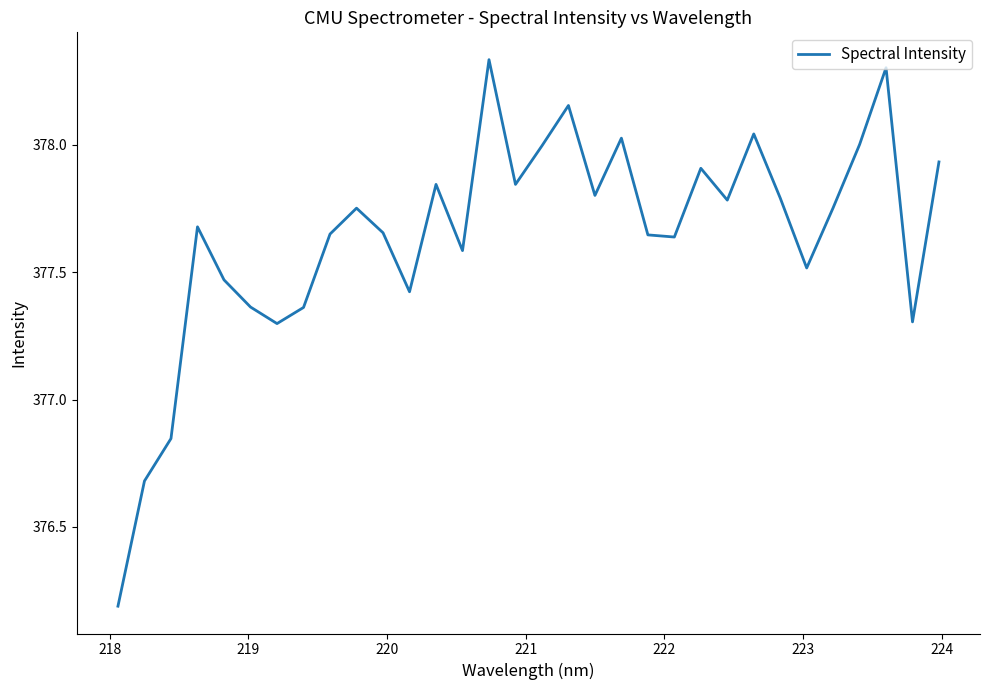

What is the minimum value shown in the chart?

376.2